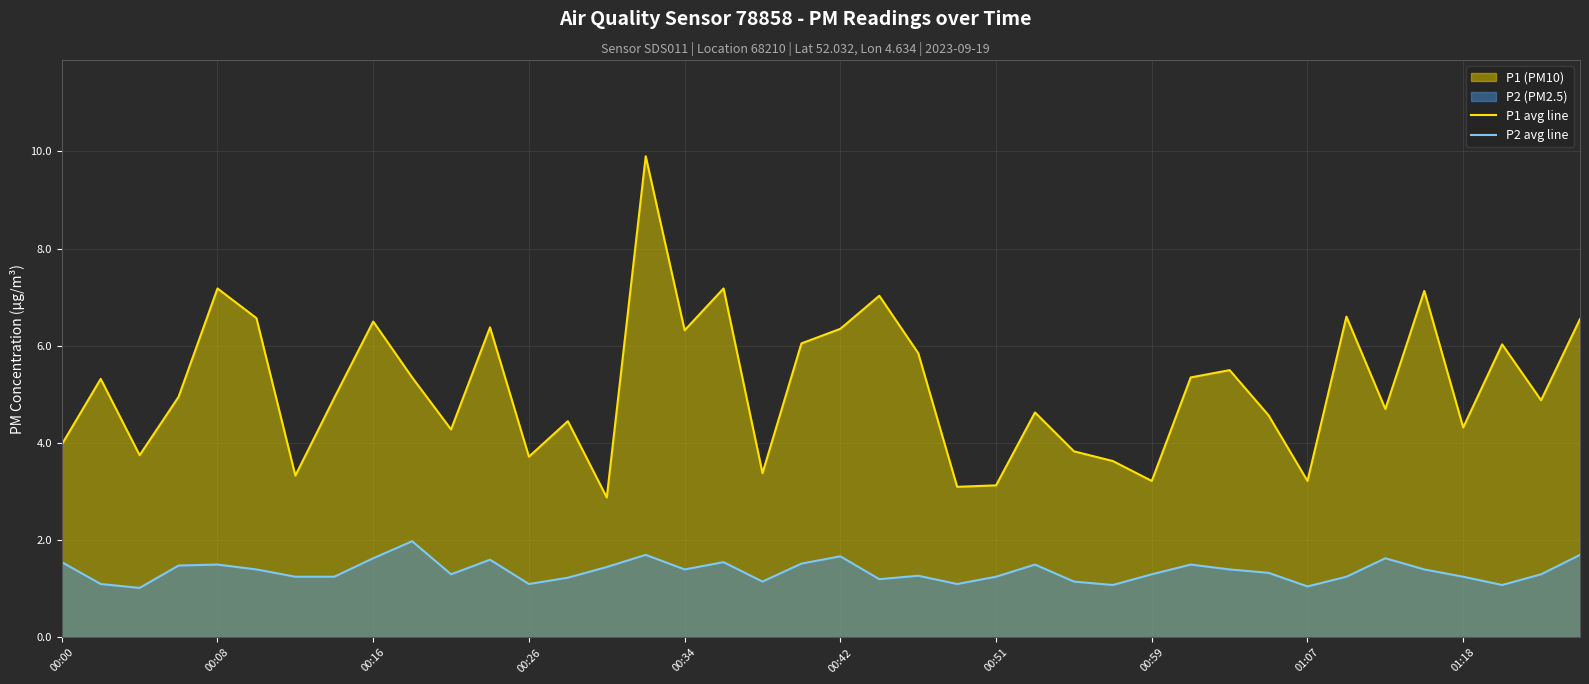

What is the maximum value shown in the chart?

9.9